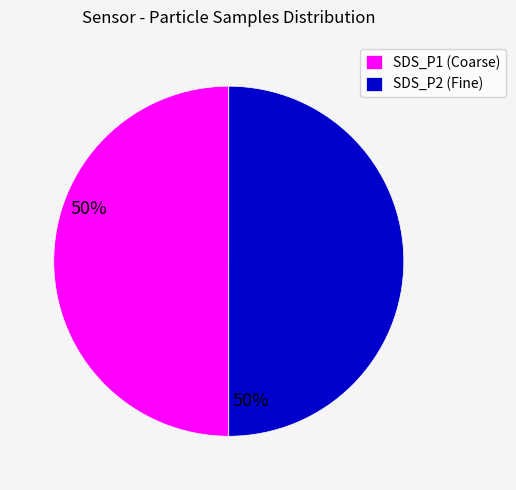

Combined, do SDS_P1 (Coarse) and SDS_P2 (Fine) account for over 50%?

Yes